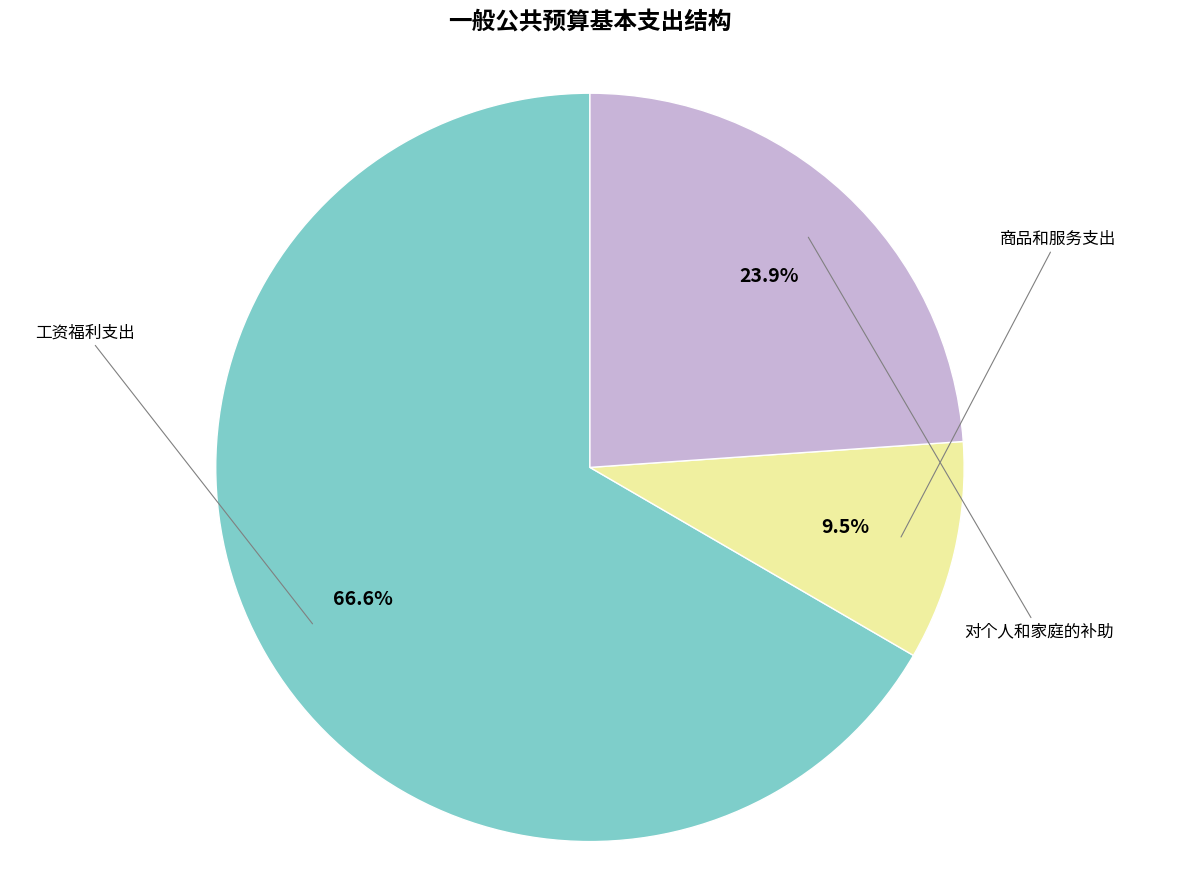

Does any single category account for the majority?

Yes